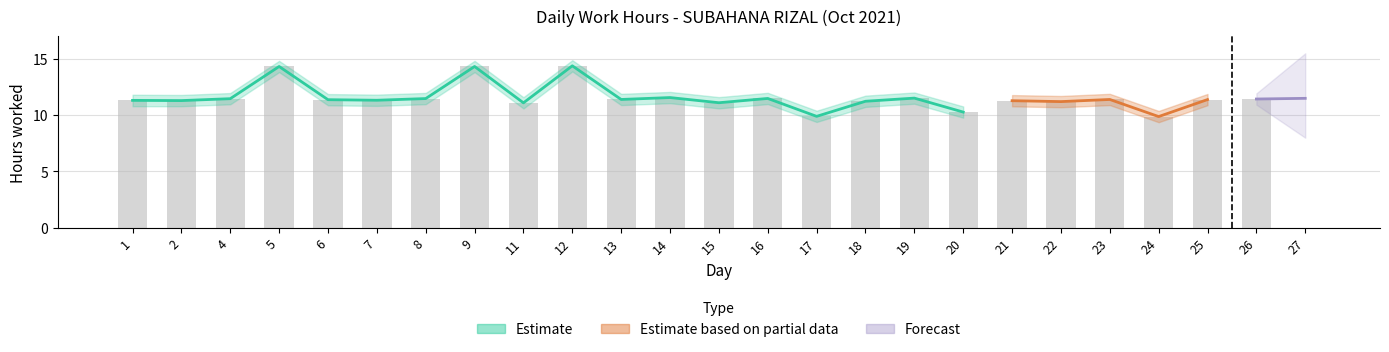

Reading left to right, list all the values displayed in this chart.

11.3	11.3	11.5	14.3	11.4	11.3	11.5	14.3	11.1	14.4	11.4	11.6	11.1	11.5	9.9	11.2	11.5	10.3	11.3	11.2	11.4	9.9	11.4	11.4	0.0